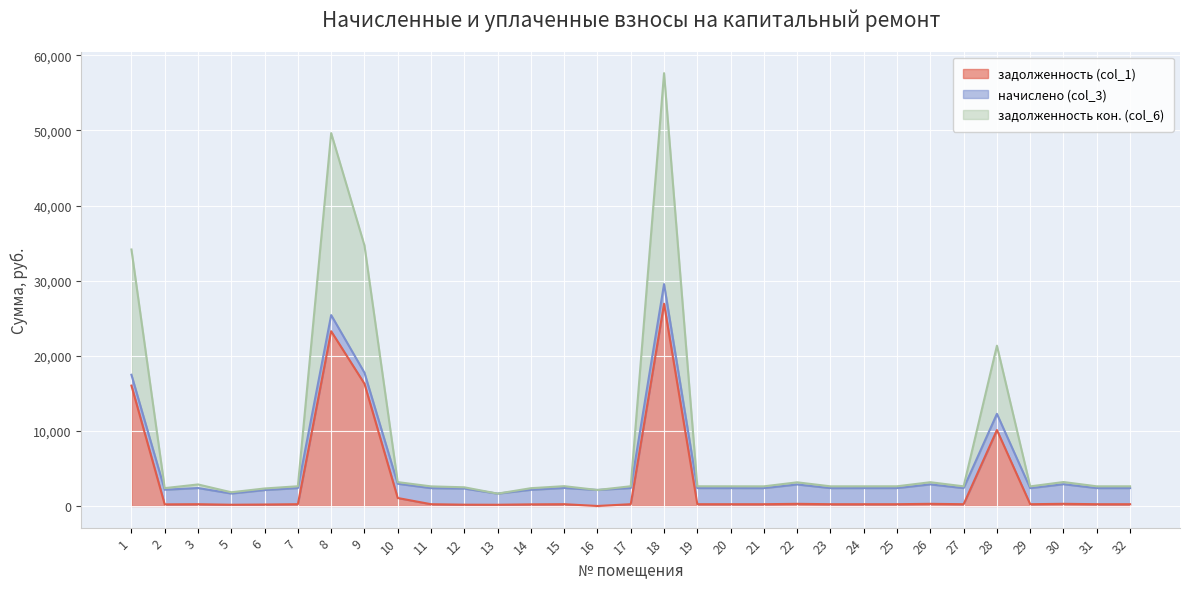

At which category is the sum across all series the highest?

18